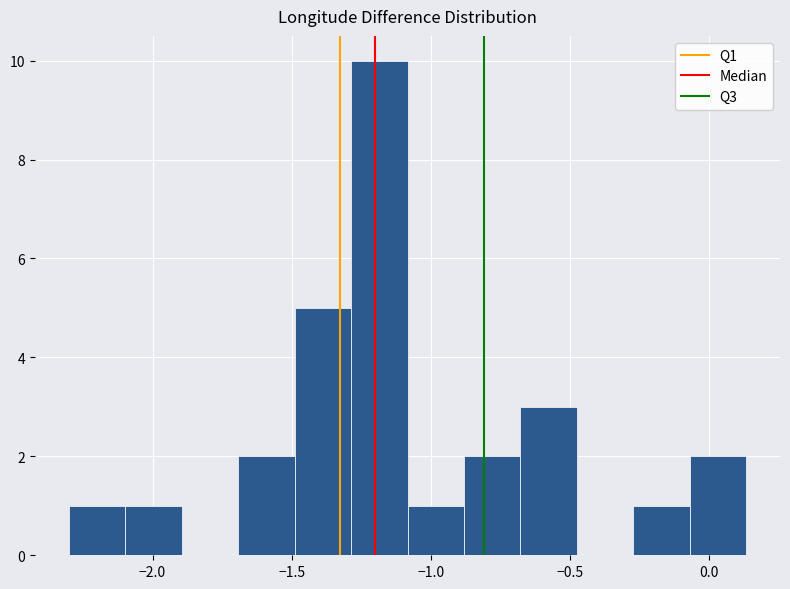

Which range on the x-axis has the tallest bar?

-1.30 to -1.10